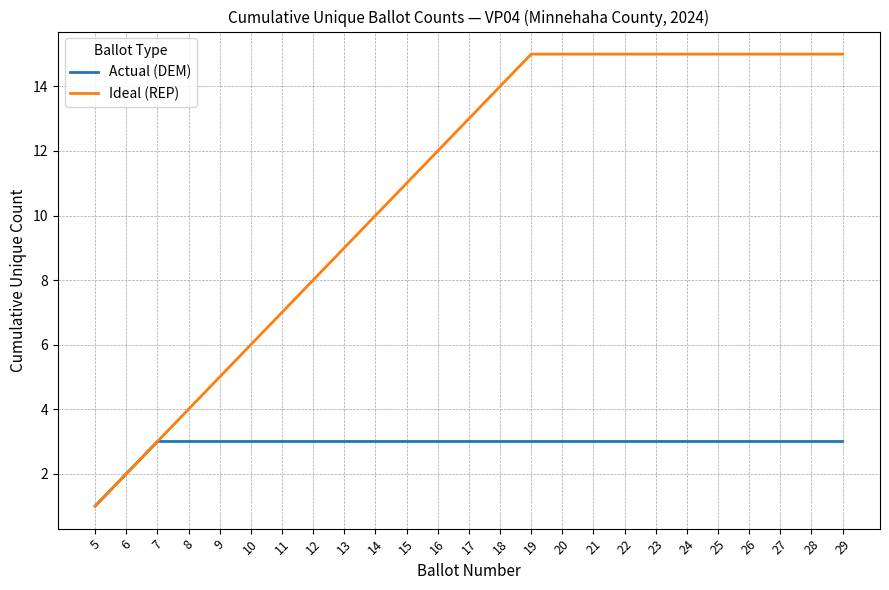

What is the smallest value displayed?

1